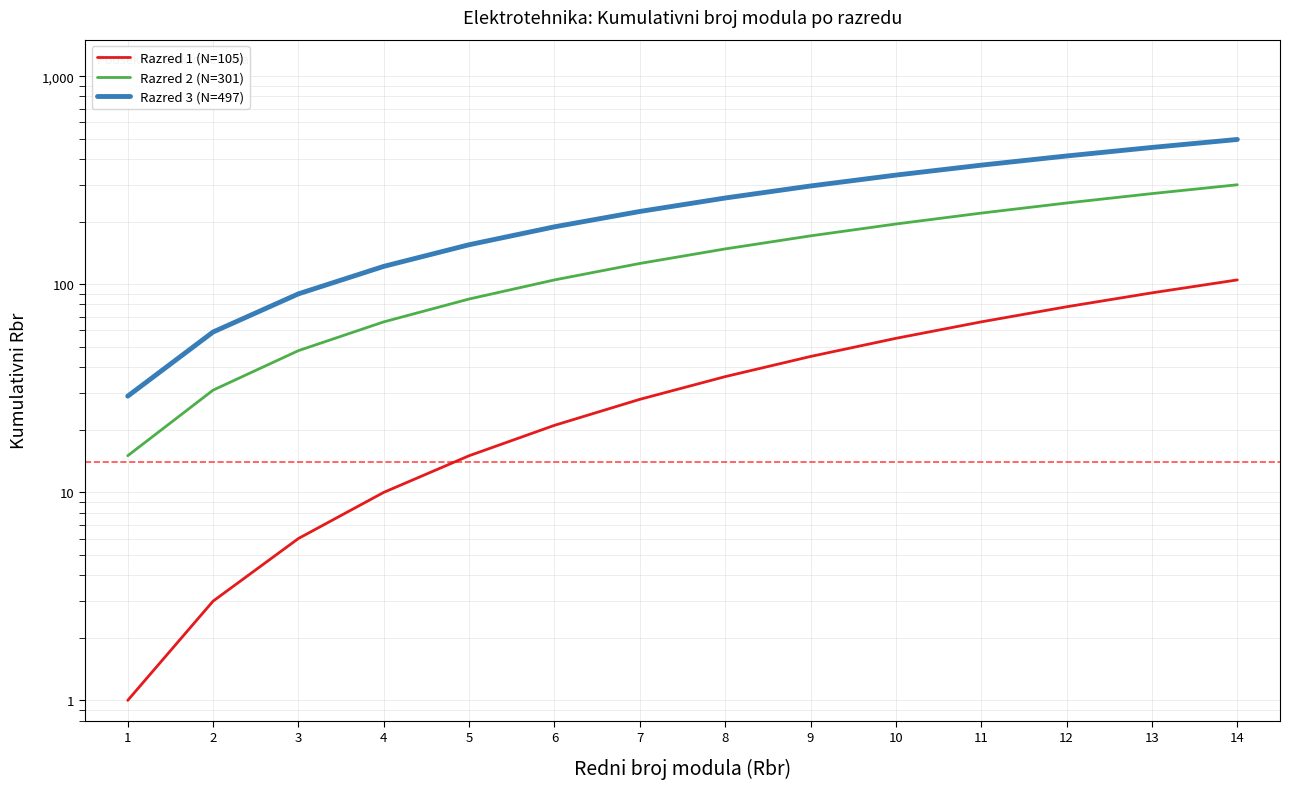

True or false: Razred 1 (N=105) and Razred 2 (N=301) cross at least once.

False